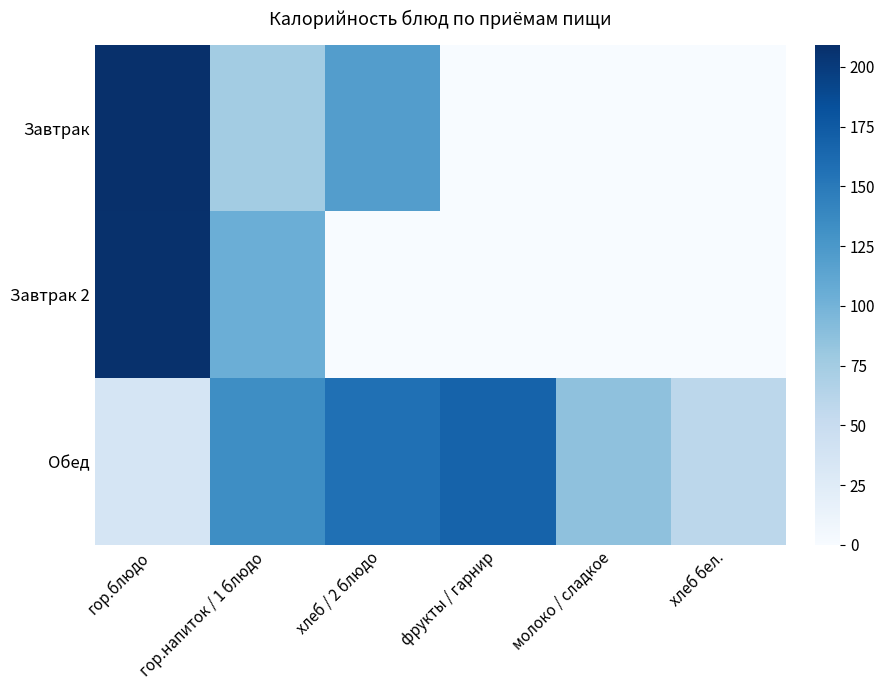

Reading left to right, transcribe all the data shown in this chart.

Завтрак: гор.блюдо=209.3	гор.напиток / 1 блюдо=74.4	хлеб / 2 блюдо=119.8	фрукты / гарнир=0.0	молоко / сладкое=0.0	хлеб бел.=0.0
Завтрак 2: гор.блюдо=207.9	гор.напиток / 1 блюдо=104.0	хлеб / 2 блюдо=0.0	фрукты / гарнир=0.0	молоко / сладкое=0.0	хлеб бел.=0.0
Обед: гор.блюдо=35.9	гор.напиток / 1 блюдо=133.8	хлеб / 2 блюдо=157.3	фрукты / гарнир=168.3	молоко / сладкое=86.6	хлеб бел.=58.6